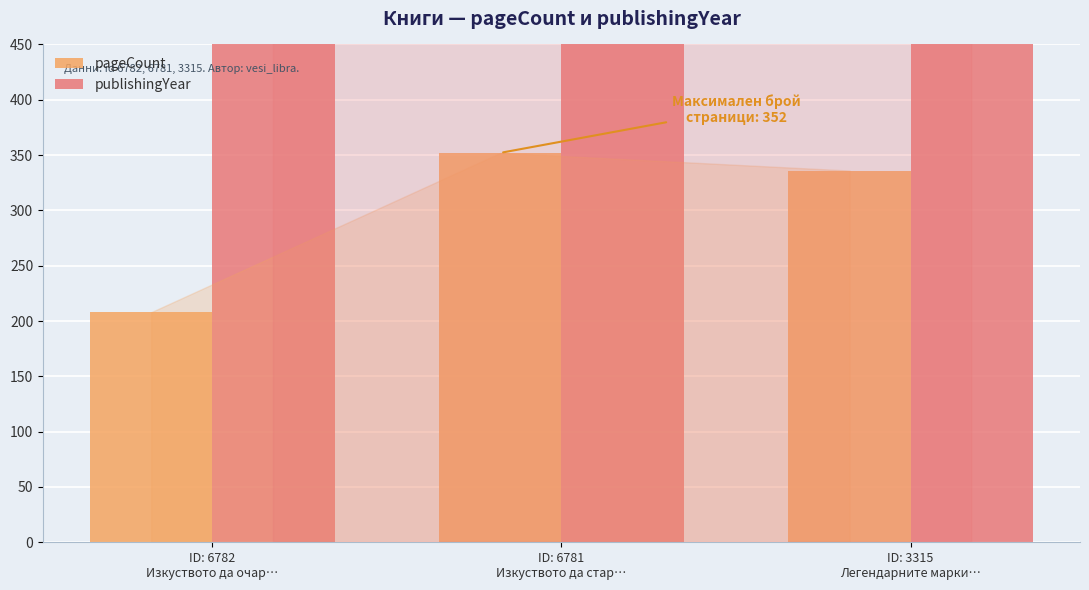

The value of publishingYear at ID: 6781
Изкуството да стар… is 2017. True or false?

True